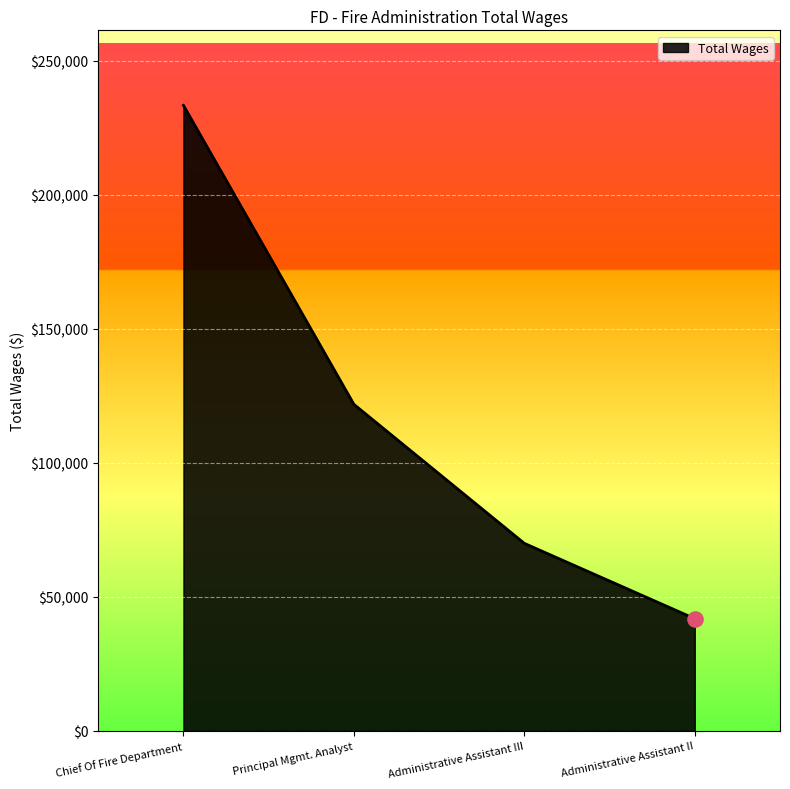

What is the ratio of the value at Principal Mgmt. Analyst to the value at Chief Of Fire Department?

0.5